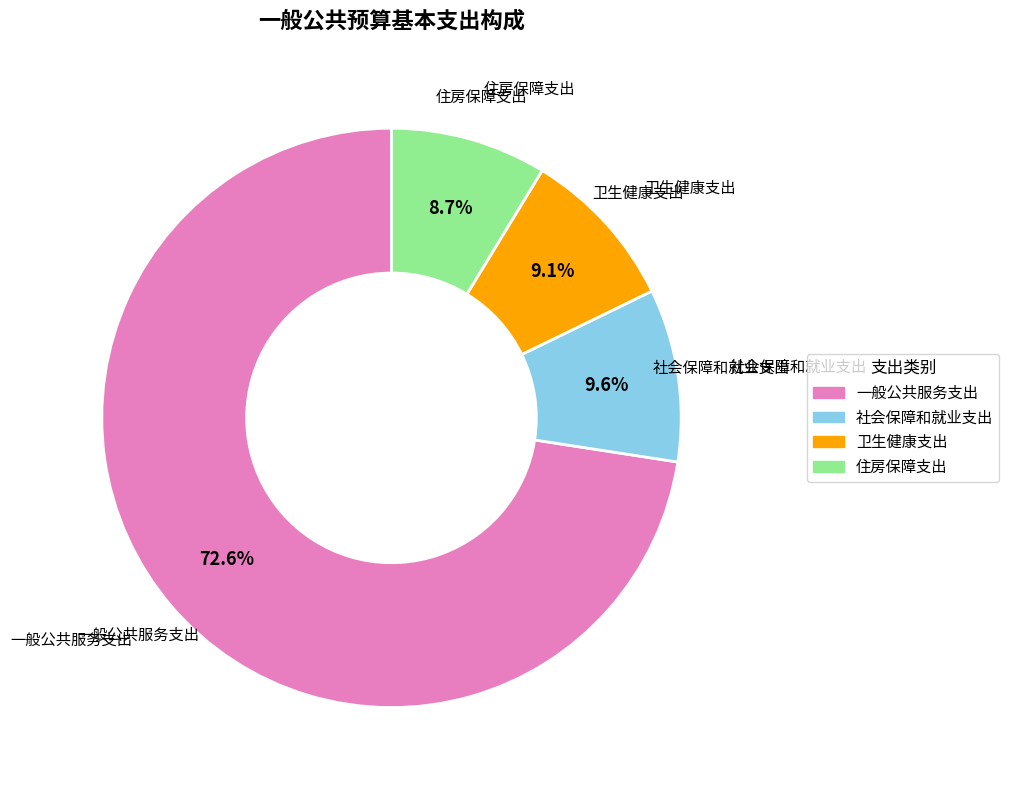

How many segments does this pie chart have?

4